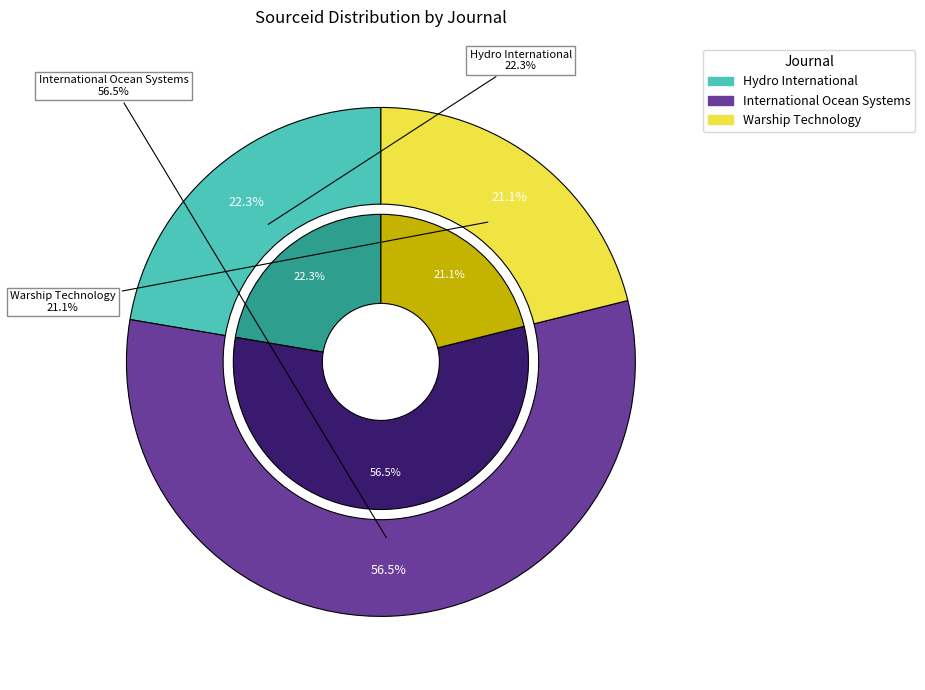

True or false: International Ocean Systems accounts for 57% of the total.

True